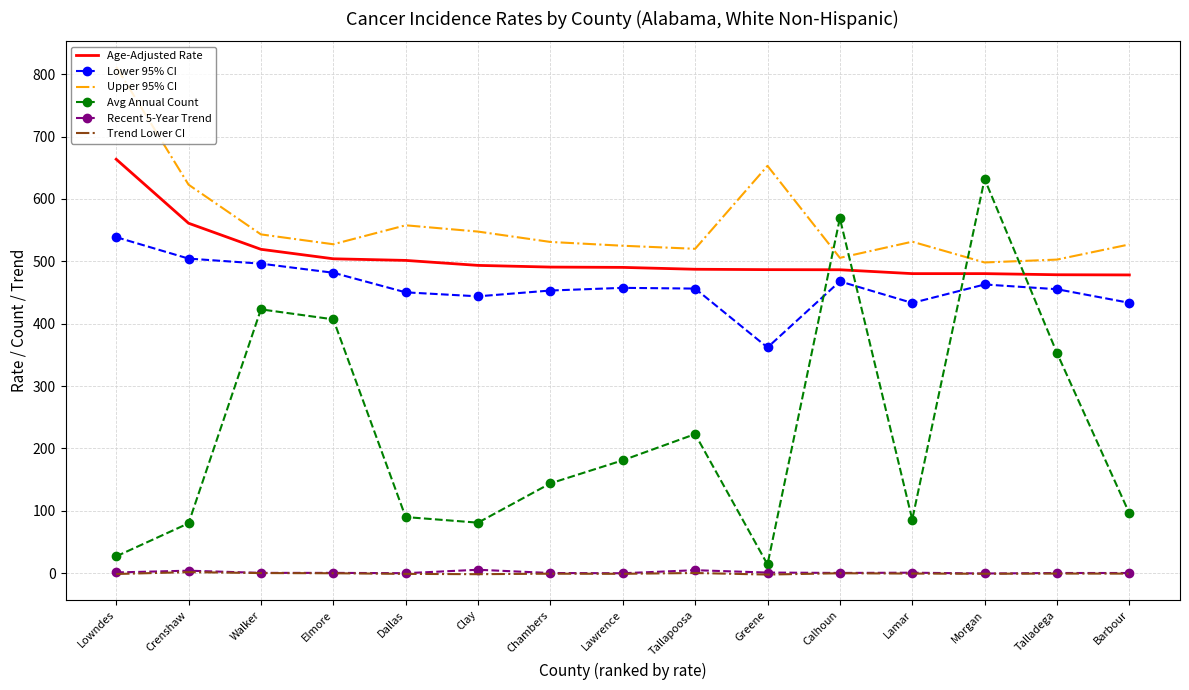

Where is Upper 95% CI nearest to the value 655?

Greene